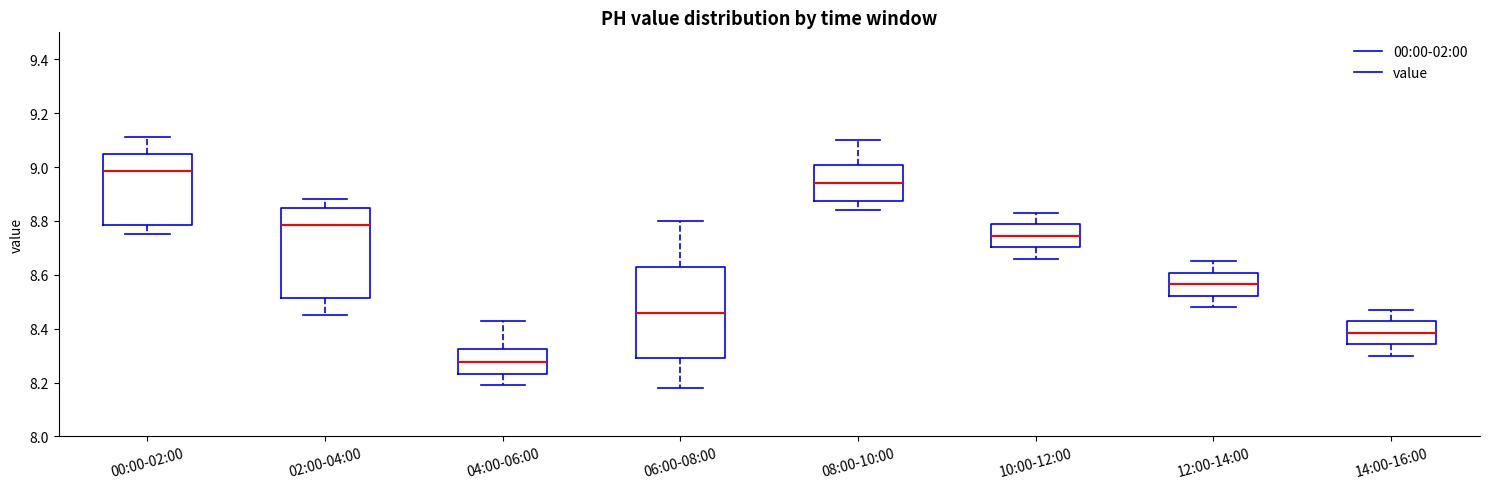

Reading left to right, transcribe this box plot: for each box, give where its median line is, the range the box spans, and where its two whiskers end, as read against the y-axis. The values are not printed on the chart, so give them approximately, as read against the axis.

00:00-02:00: median 8.98, box 8.78 to 9.04, whiskers 8.76 to 9.12
02:00-04:00: median 8.78, box 8.52 to 8.84, whiskers 8.46 to 8.88
04:00-06:00: median 8.28, box 8.24 to 8.32, whiskers 8.20 to 8.44
06:00-08:00: median 8.46, box 8.30 to 8.64, whiskers 8.18 to 8.80
08:00-10:00: median 8.94, box 8.88 to 9.00, whiskers 8.84 to 9.10
10:00-12:00: median 8.74, box 8.70 to 8.78, whiskers 8.66 to 8.84
12:00-14:00: median 8.56, box 8.52 to 8.60, whiskers 8.48 to 8.66
14:00-16:00: median 8.38, box 8.34 to 8.42, whiskers 8.30 to 8.48